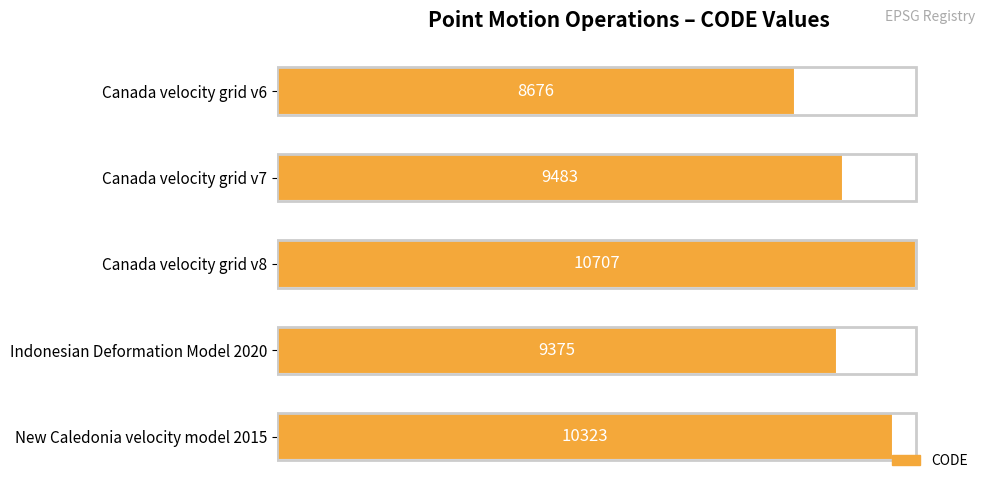

Does the chart contain any negative values?

No